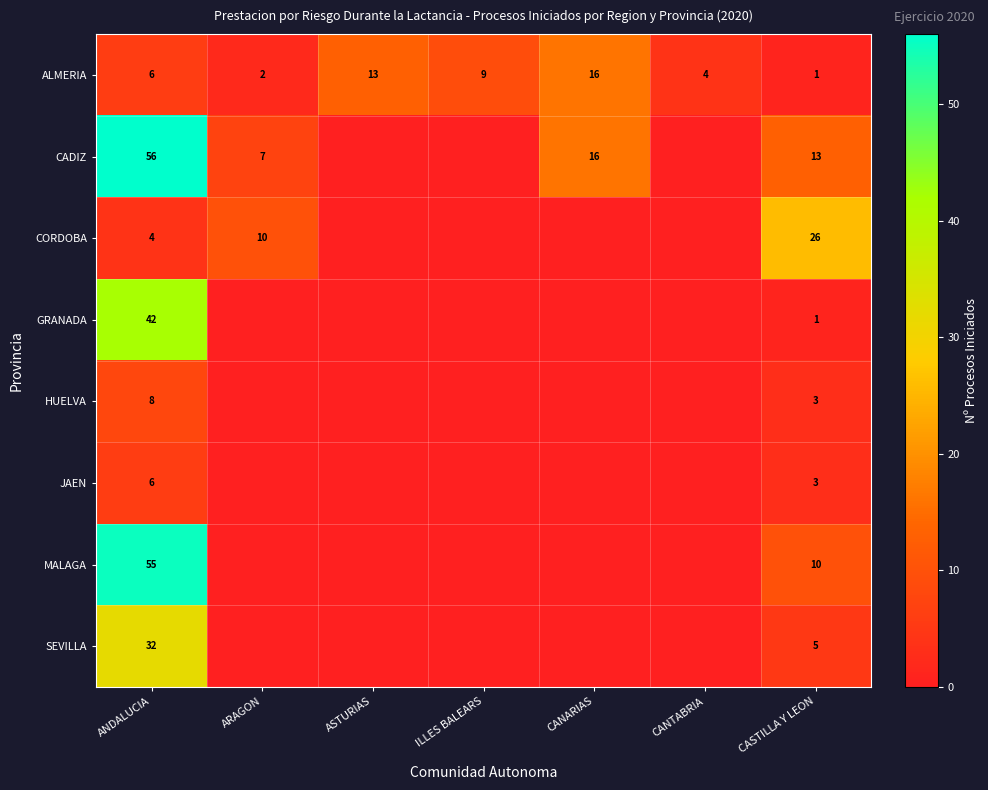

The value of CORDOBA at ANDALUCIA is 4. True or false?

True